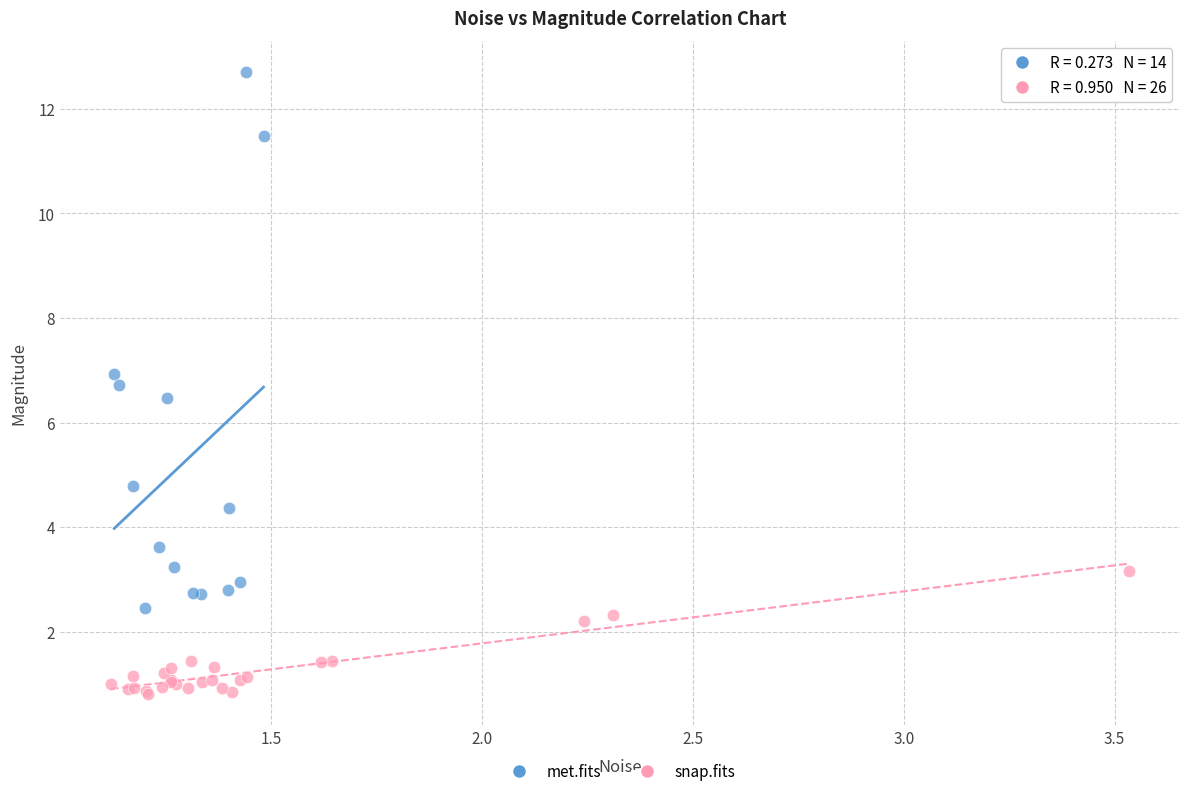

Which series has the largest Y range (max minus min)?

met.fits